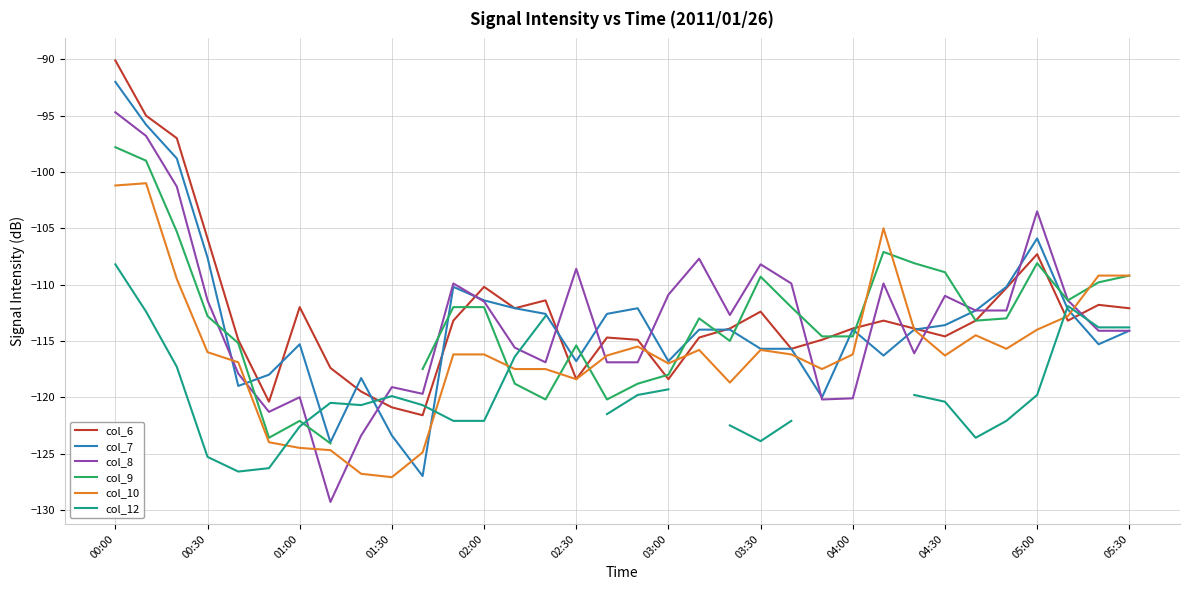

The value of col_6 at 01:00 is -112.0. True or false?

True